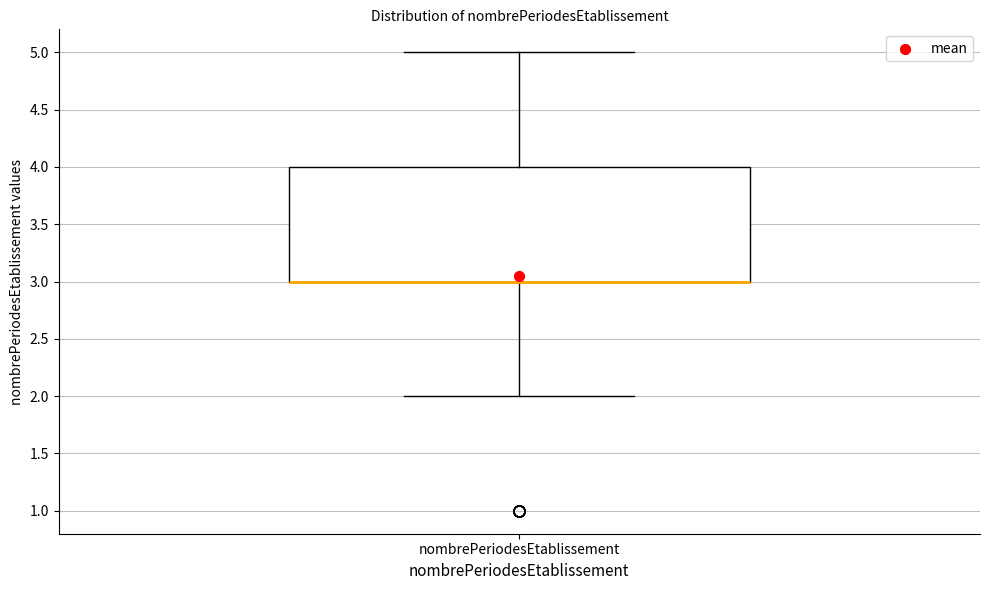

Transcribe this box plot: give where the median line is, the range the box spans, and where the two whiskers end, as read against the y-axis. The values are not printed on the chart, so give them approximately, as read against the axis.

median 3 (drawn on the box's lower edge), box 3 to 4, whiskers 2 to 5